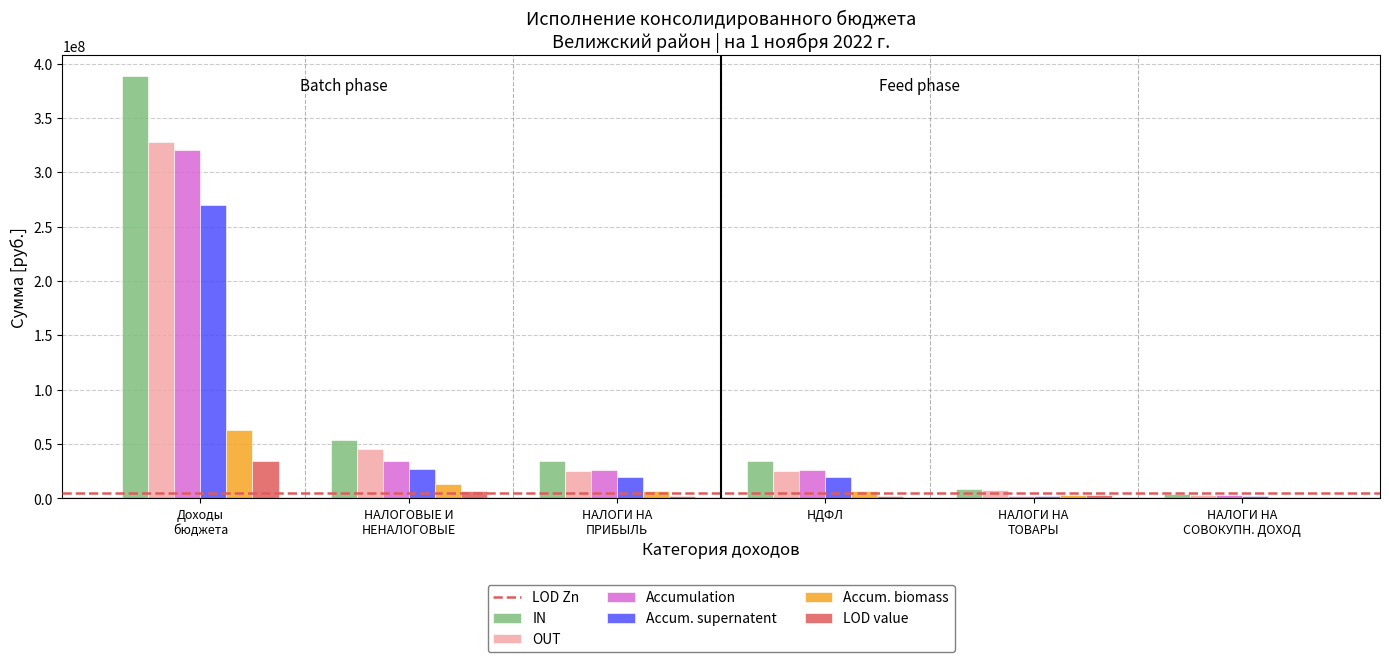

What is the sum of all OUT values?

434856325.6